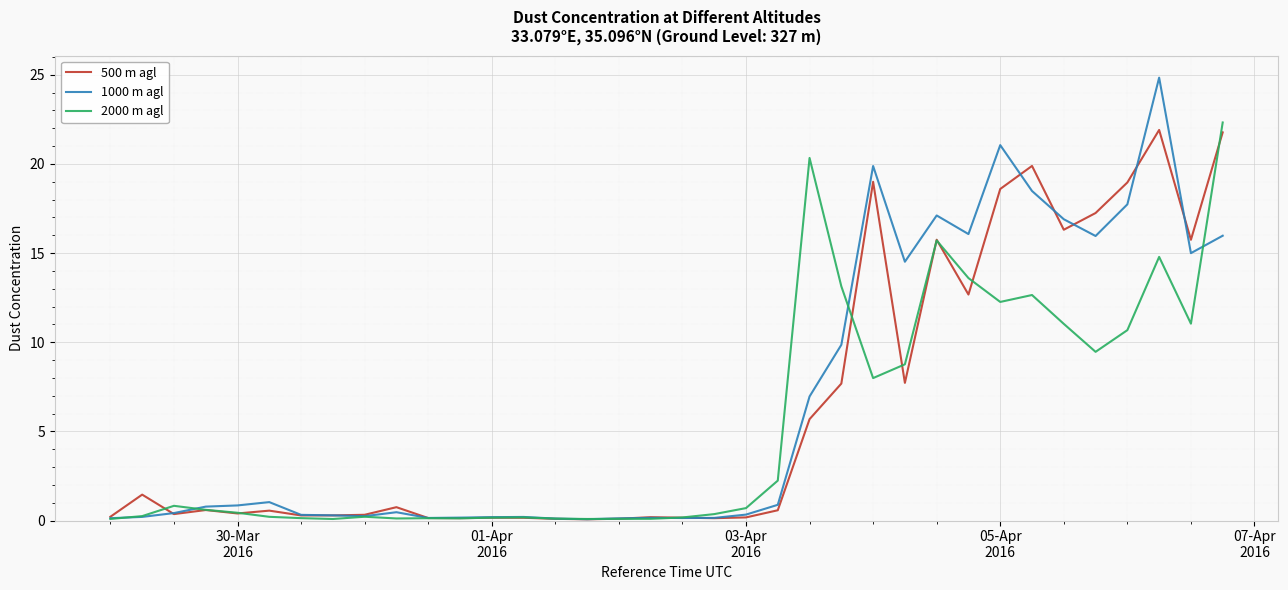

What is the smallest value displayed?

0.1